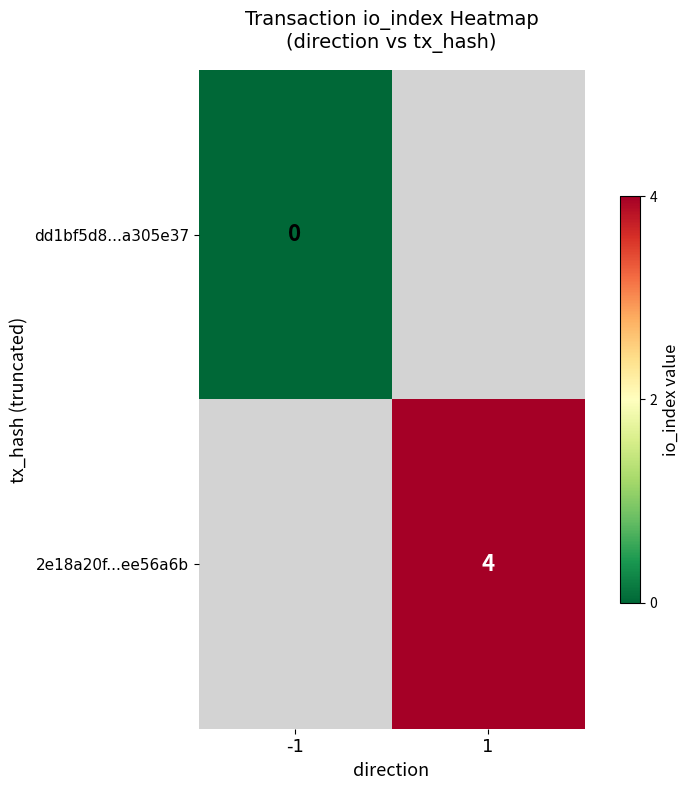

Between 1 and -1, which is larger?

-1